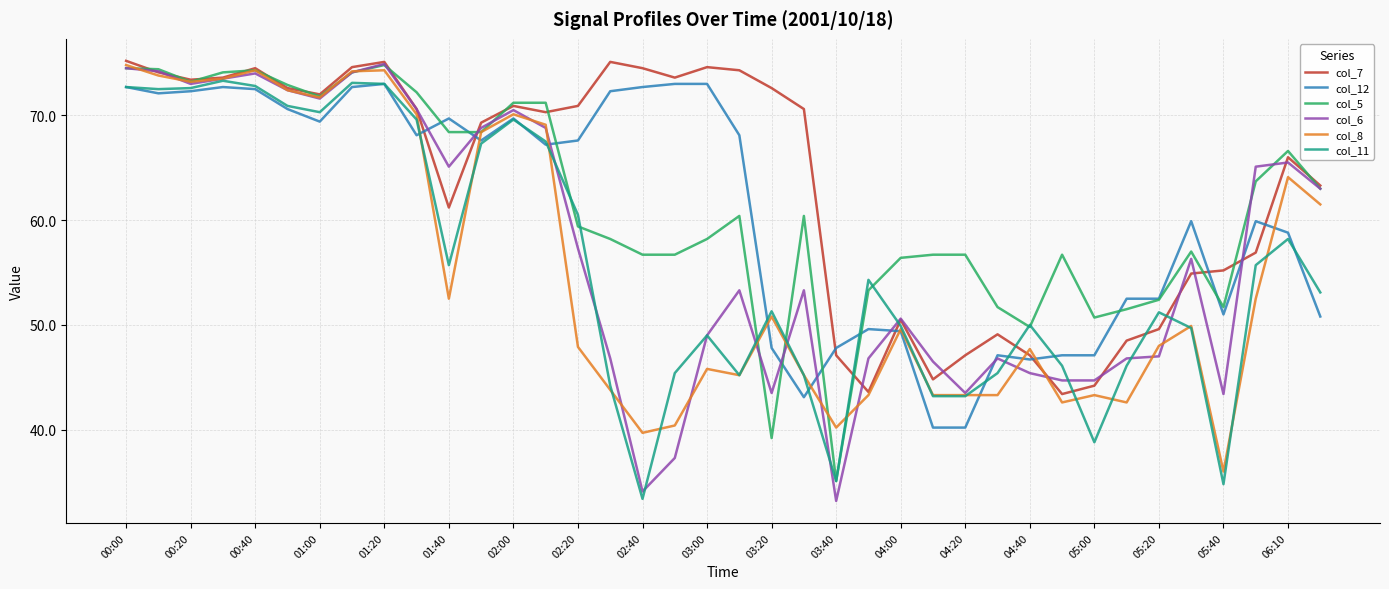

Which series has the widest spread of values?

col_6